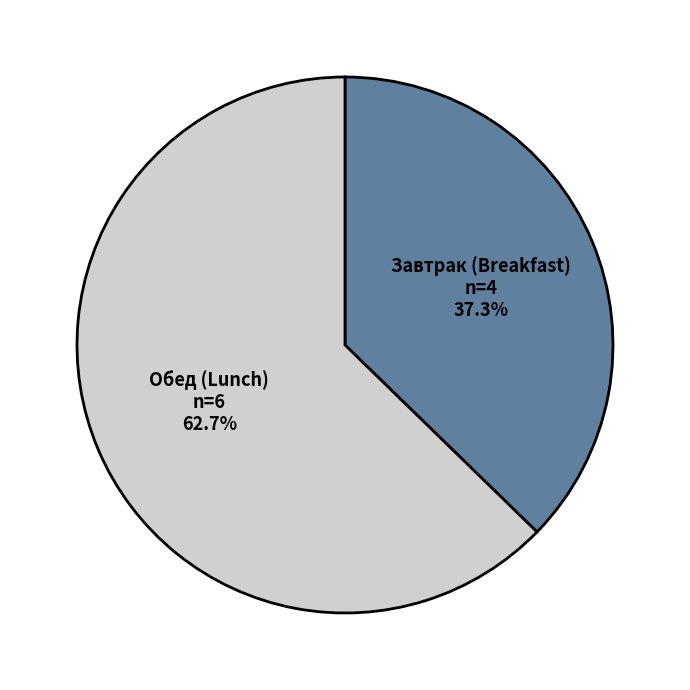

Is there a majority slice in this chart?

Yes